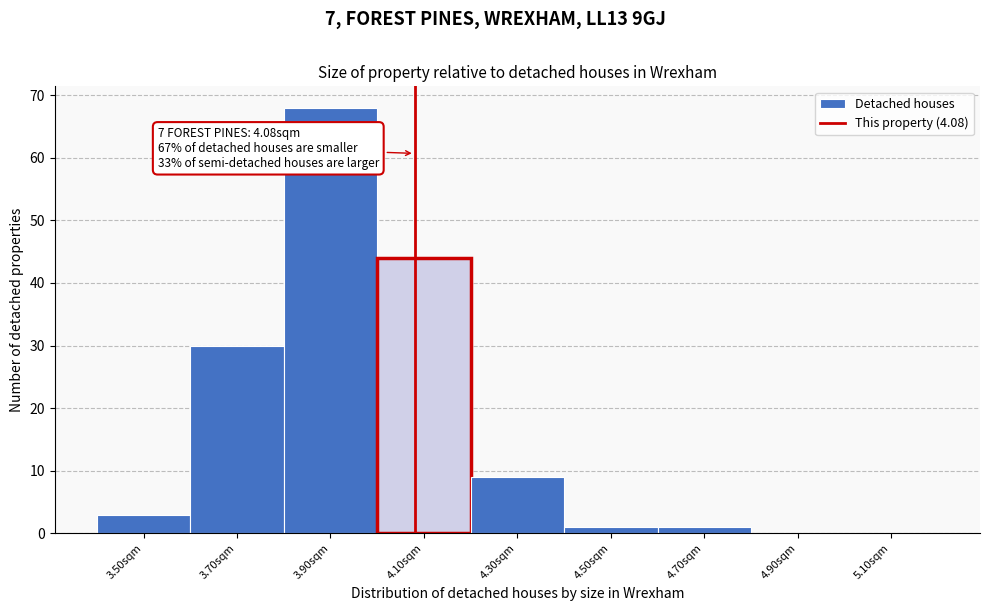

Which range on the x-axis has the tallest bar?

3.8 to 4.0